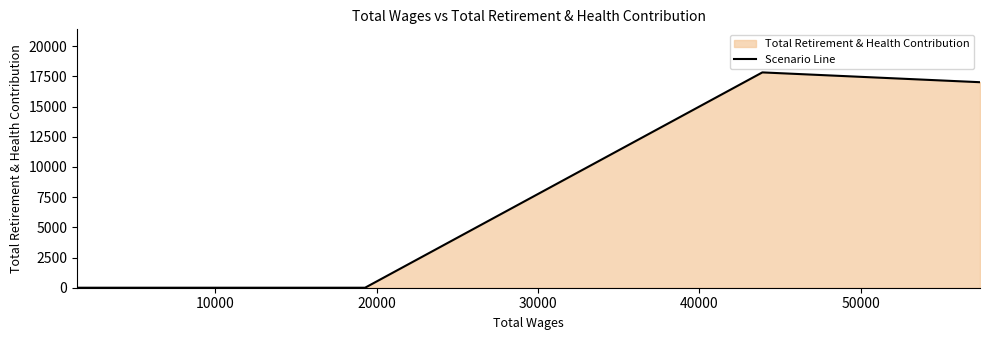

Does the chart have visible grid lines?

No